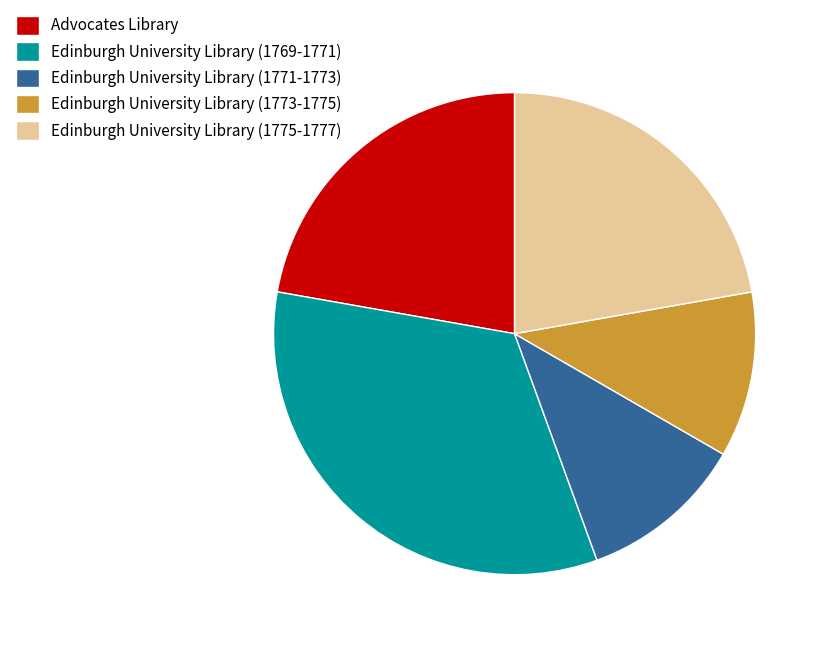

Does any single category account for the majority?

No